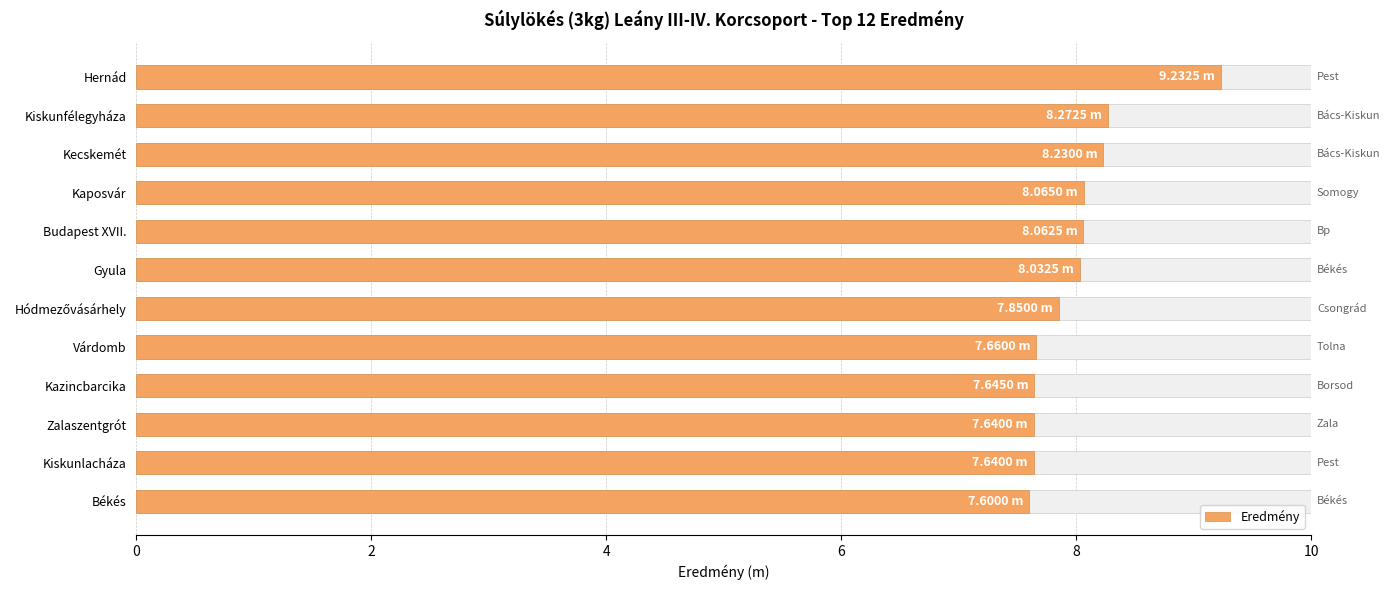

What is the difference between the maximum and minimum values?

1.6